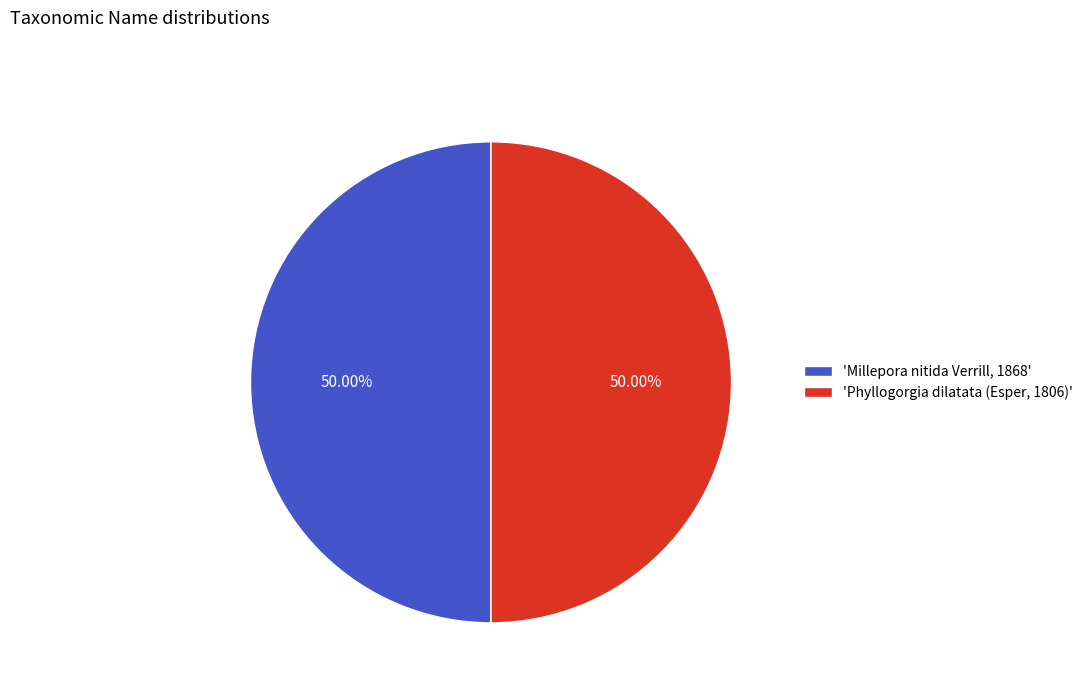

Combined, do 'Phyllogorgia dilatata (Esper, 1806)' and 'Millepora nitida Verrill, 1868' account for over 50%?

Yes